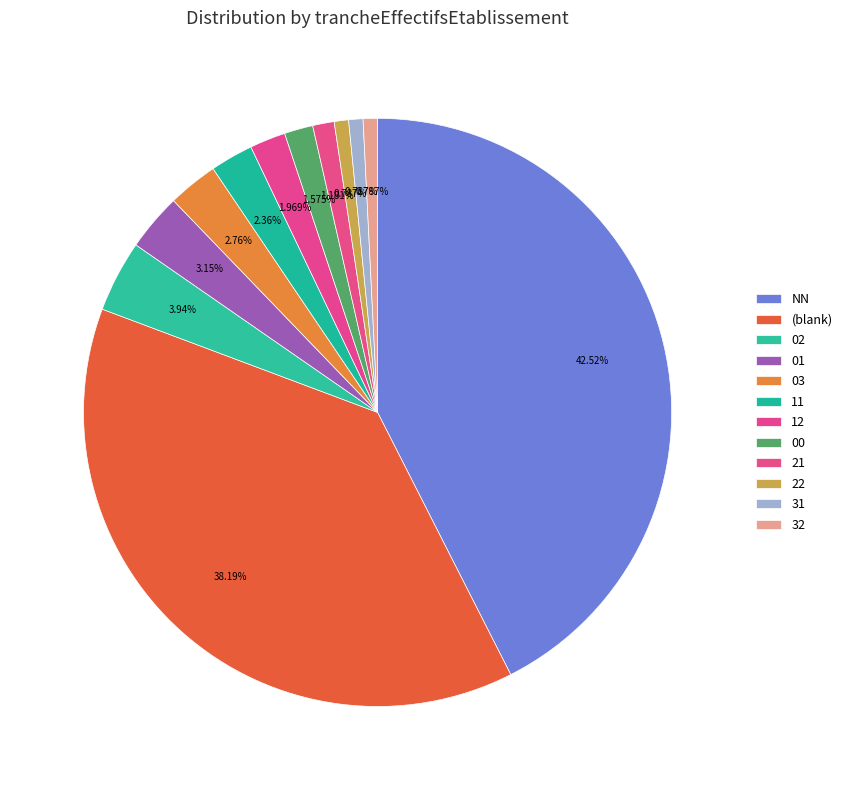

To the nearest percent, what percentage of the pie is 11?

2%